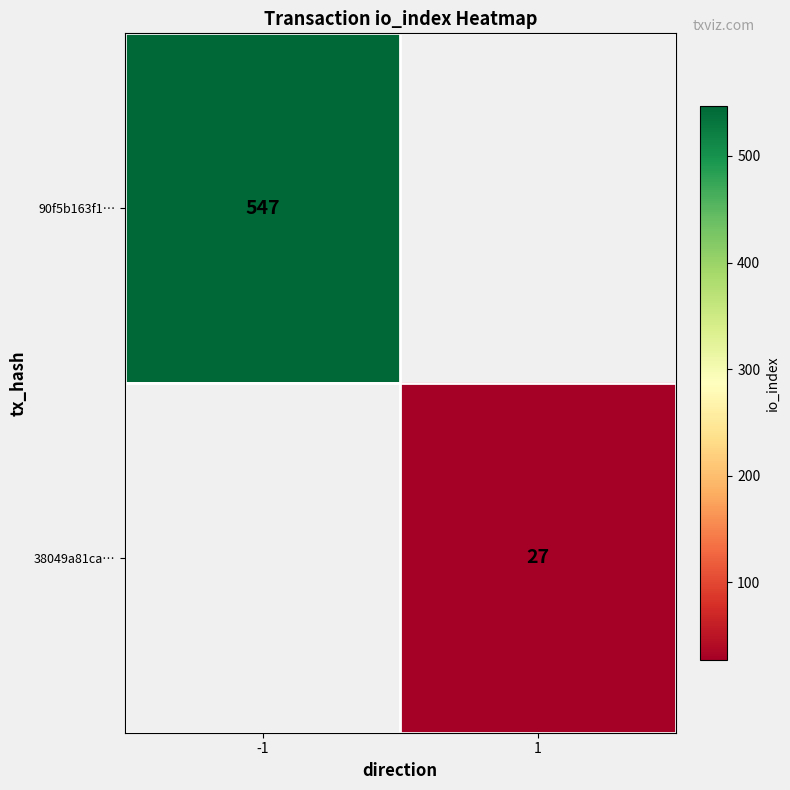

What is the smallest value displayed?

27.0